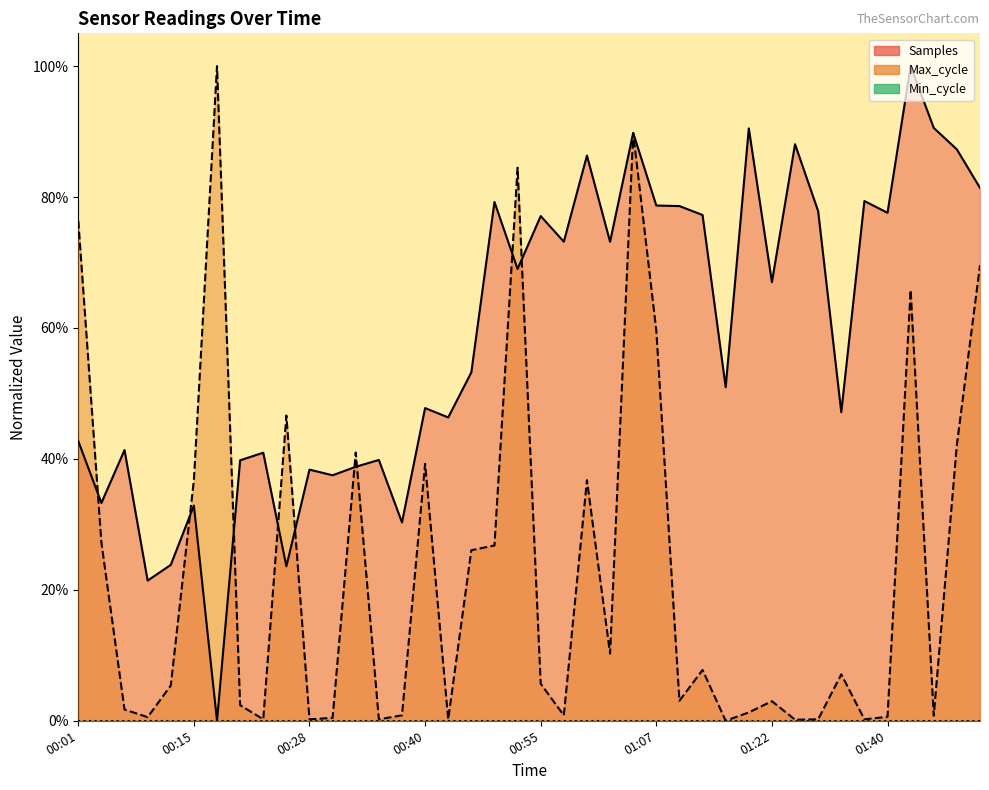

Does the chart display data point markers on the line(s)?

No